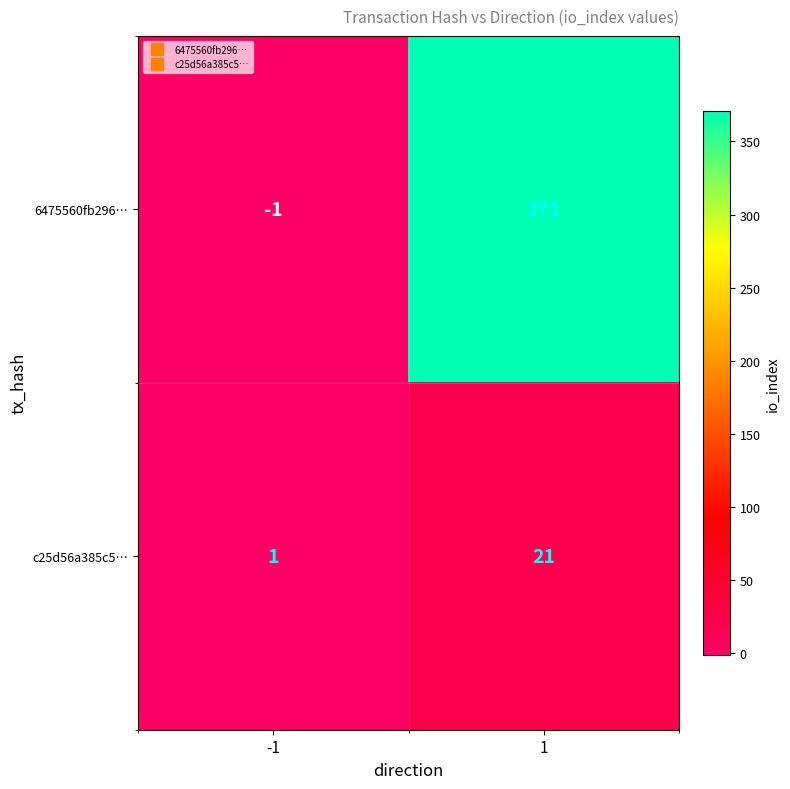

What value does the 6475560fb296… series have at 1?

371